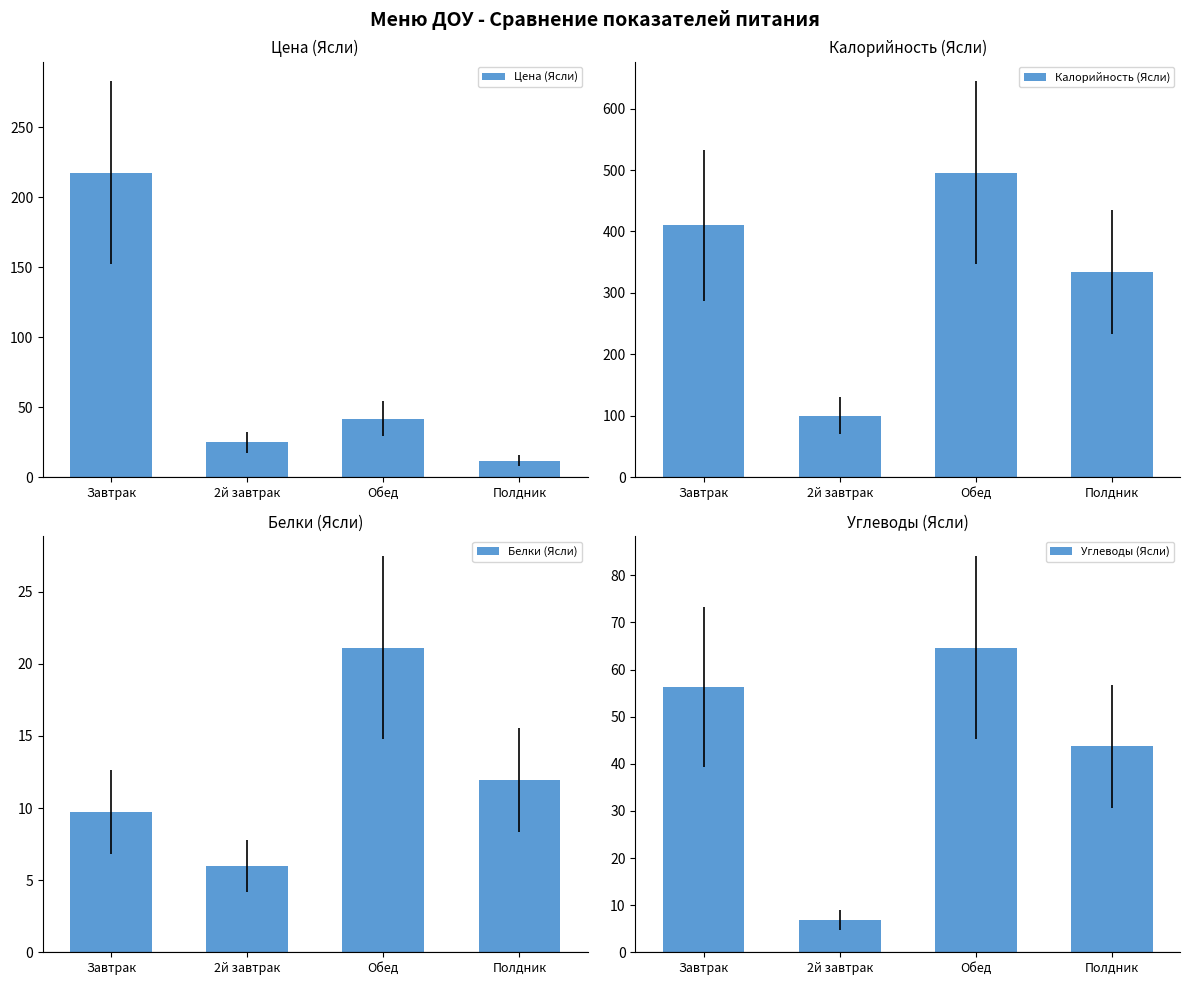

What are all the series names shown in the legend?

Цена (Ясли), Калорийность (Ясли), Белки (Ясли), Углеводы (Ясли)